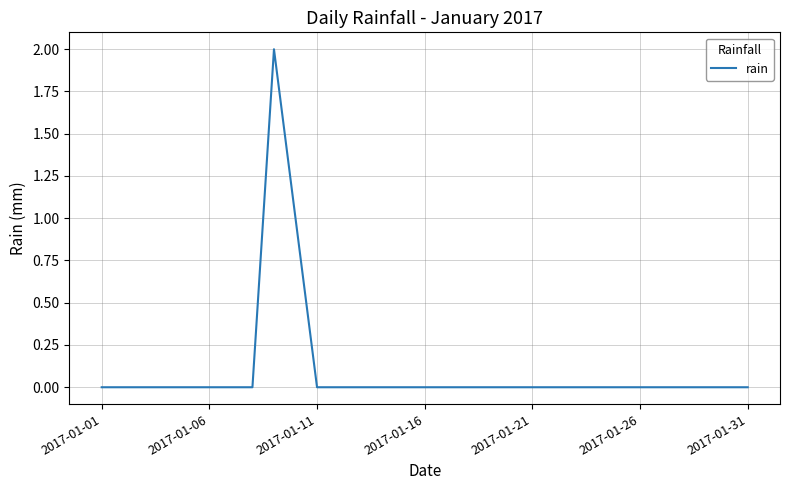

True or false: the data has more than 1 interior local peaks.

False